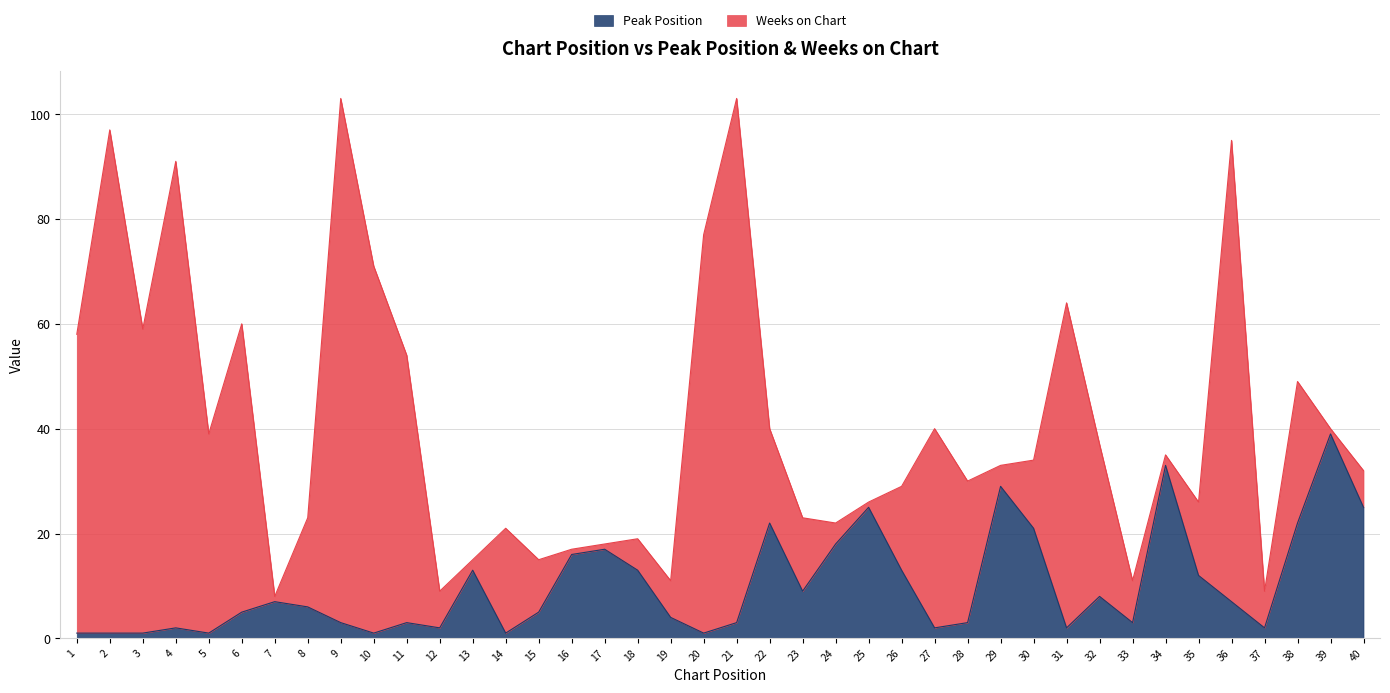

True or false: the data shows 25 at 25.

True